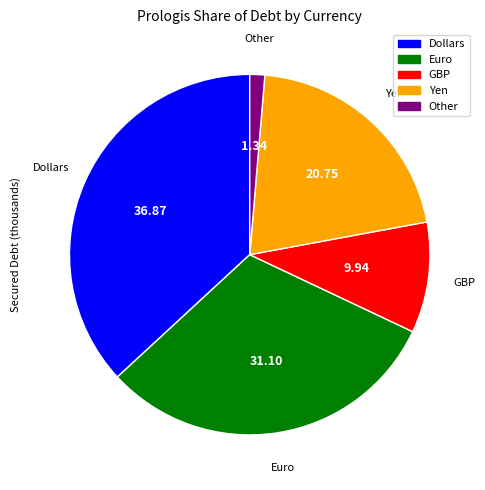

Is the sum of Dollars and Yen greater than half?

Yes